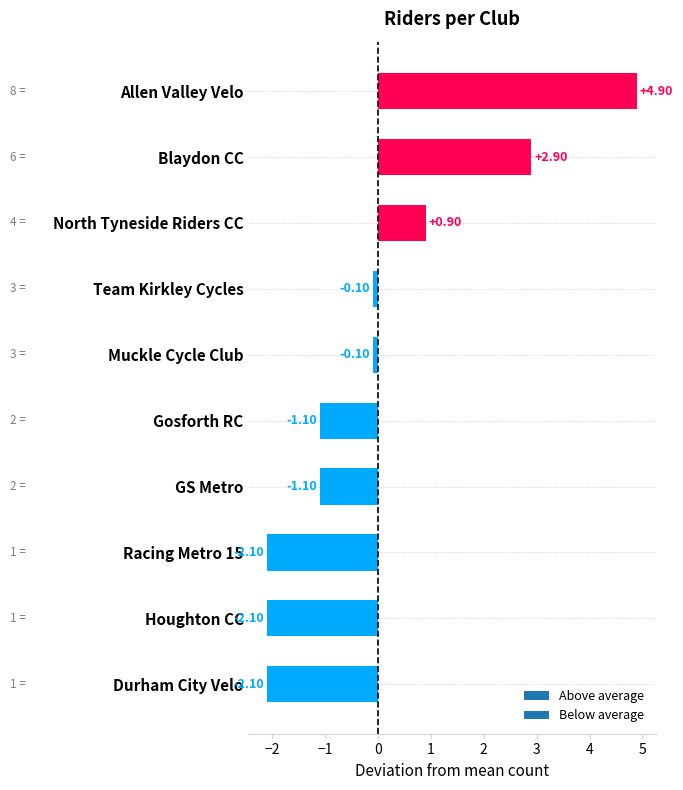

What is the change in value from Blaydon CC to North Tyneside Riders CC?

-2.0